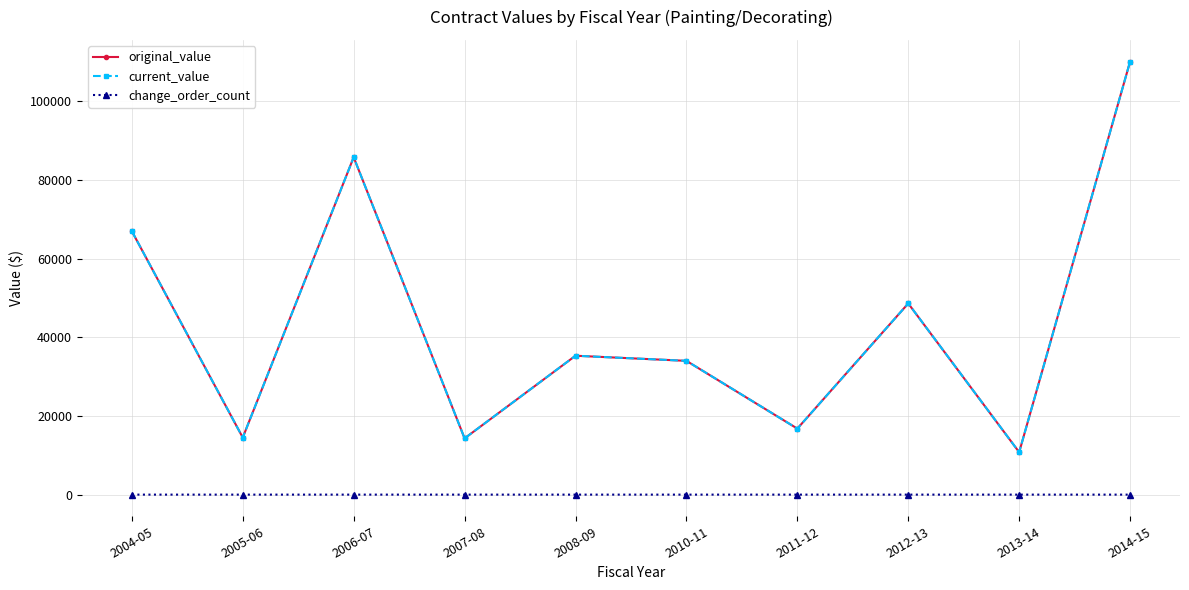

True or false: original_value has more than 0 interior local peaks.

True